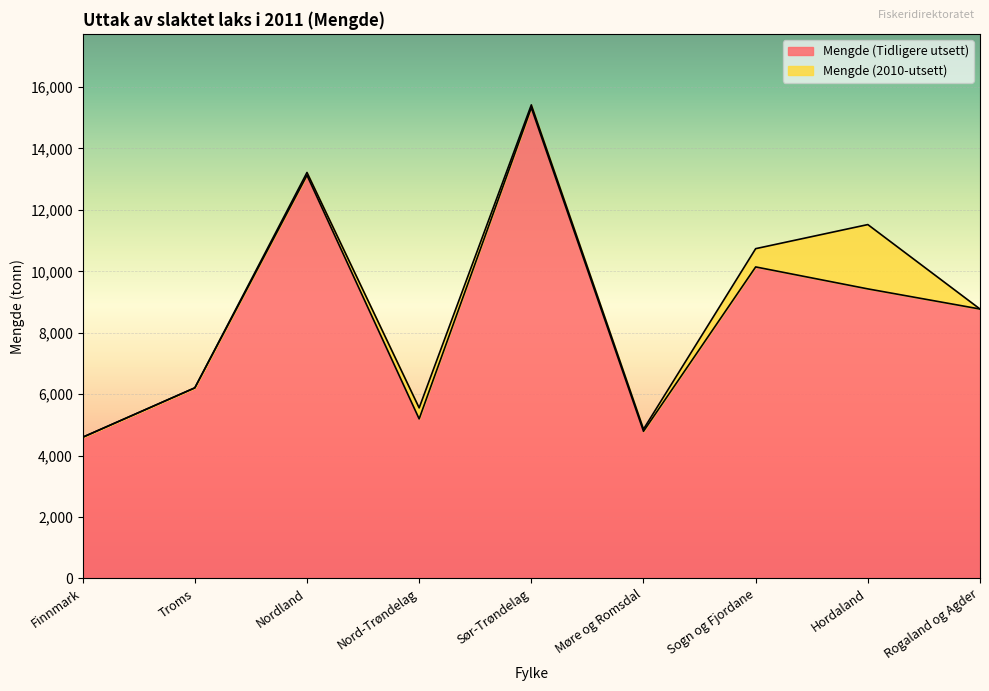

Reading right to left, extract all data points from this chart.

Rogaland og Agder=8771.3	Hordaland=9427.3	Sogn og Fjordane=10142.4	Møre og Romsdal=4788.9	Sør-Trøndelag=15326.2	Nord-Trøndelag=5193.3	Nordland=13127.6	Troms=6204.5	Finnmark=4595.1